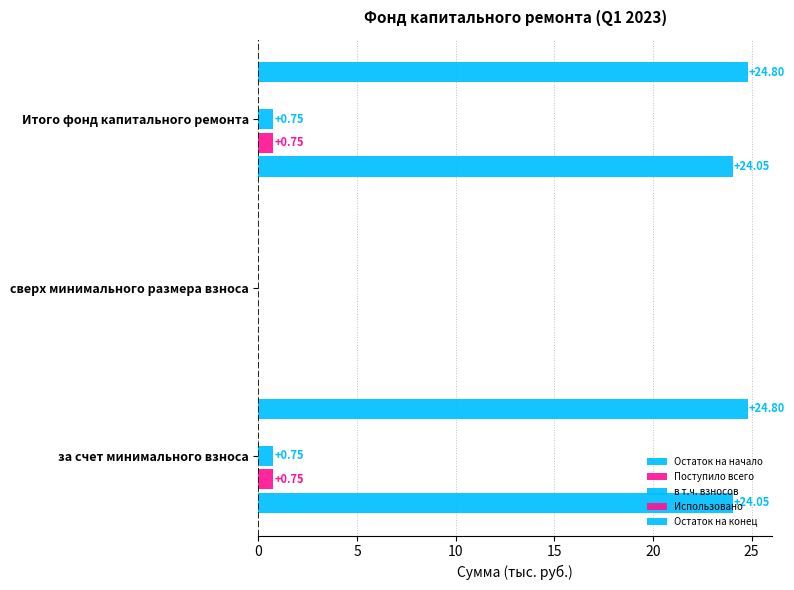

Which series changed the most between 0 and 5?

Остаток на конец